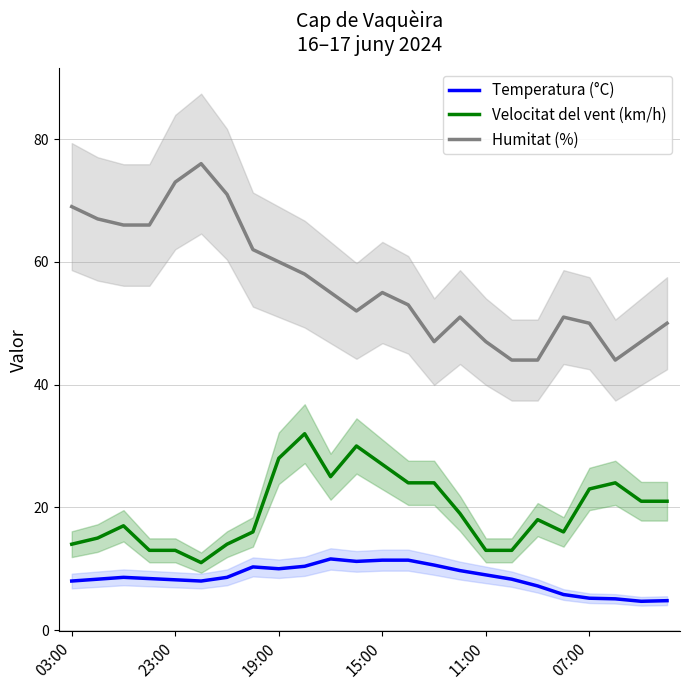

Reading left to right, transcribe all the data shown in this chart.

Temperatura (°C): 8.0	8.3	8.6	8.4	8.2	8.0	8.6	10.3	10.0	10.4	11.6	11.2	11.4	11.4	10.6	9.7	9.0	8.3	7.2	5.8	5.2	5.1	4.7	4.8
Velocitat del vent (km/h): 14.0	15.0	17.0	13.0	13.0	11.0	14.0	16.0	28.0	32.0	25.0	30.0	27.0	24.0	24.0	19.0	13.0	13.0	18.0	16.0	23.0	24.0	21.0	21.0
Humitat (%): 69.0	67.0	66.0	66.0	73.0	76.0	71.0	62.0	60.0	58.0	55.0	52.0	55.0	53.0	47.0	51.0	47.0	44.0	44.0	51.0	50.0	44.0	47.0	50.0